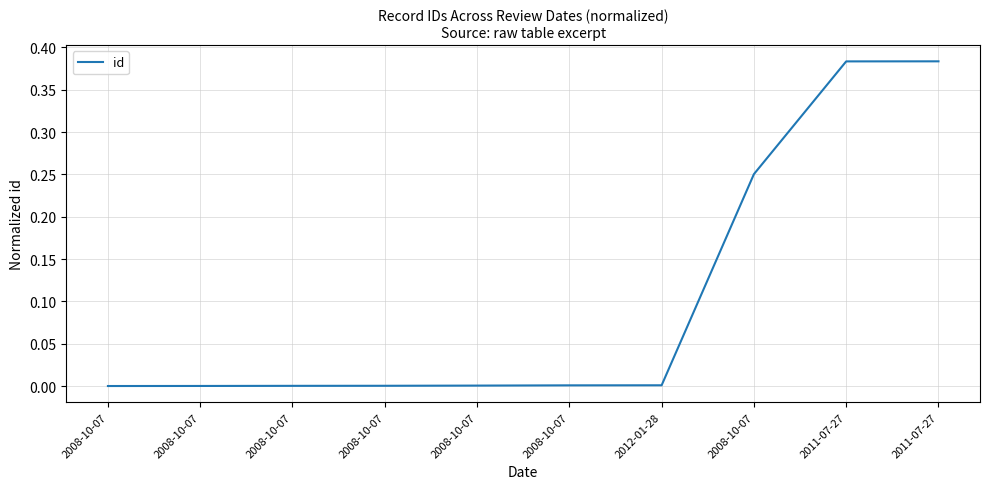

The value at 2008-10-07 is 0.0. True or false?

False